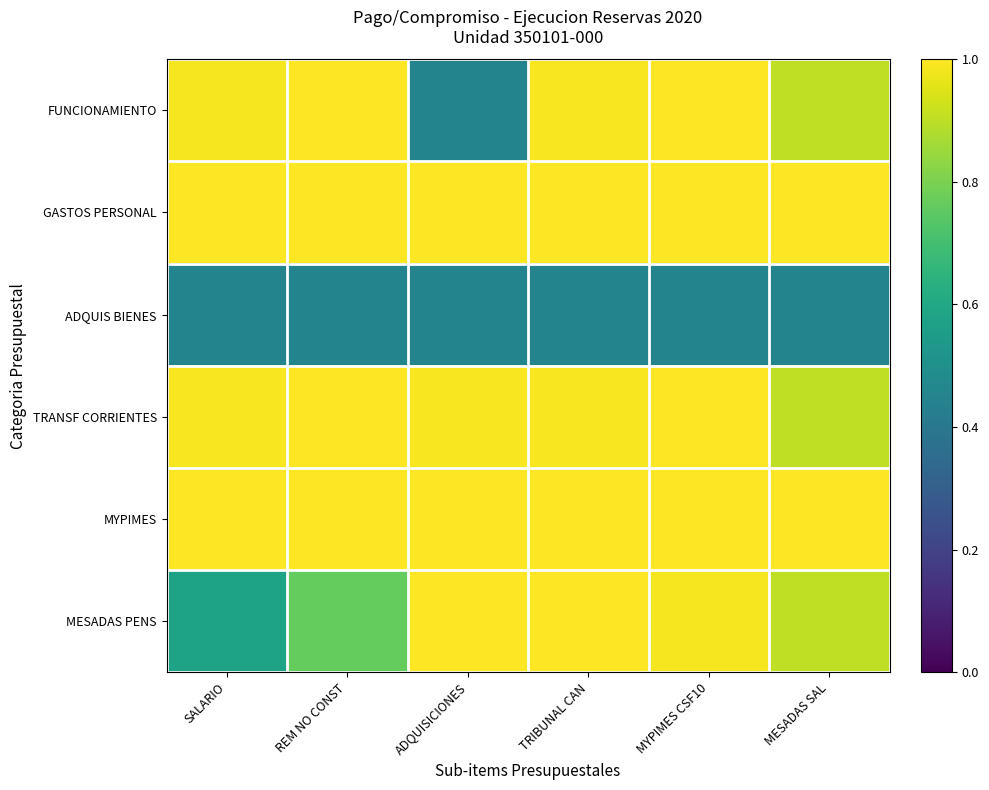

Reading left to right, extract all data points from this chart.

FUNCIONAMIENTO: SALARIO=1.0	REM NO CONST=1.0	ADQUISICIONES=0.5	TRIBUNAL CAN=1.0	MYPIMES CSF10=1.0	MESADAS SAL=0.9
GASTOS PERSONAL: SALARIO=1.0	REM NO CONST=1.0	ADQUISICIONES=1.0	TRIBUNAL CAN=1.0	MYPIMES CSF10=1.0	MESADAS SAL=1.0
ADQUIS BIENES: SALARIO=0.5	REM NO CONST=0.5	ADQUISICIONES=0.5	TRIBUNAL CAN=0.5	MYPIMES CSF10=0.5	MESADAS SAL=0.5
TRANSF CORRIENTES: SALARIO=1.0	REM NO CONST=1.0	ADQUISICIONES=1.0	TRIBUNAL CAN=1.0	MYPIMES CSF10=1.0	MESADAS SAL=0.9
MYPIMES: SALARIO=1.0	REM NO CONST=1.0	ADQUISICIONES=1.0	TRIBUNAL CAN=1.0	MYPIMES CSF10=1.0	MESADAS SAL=1.0
MESADAS PENS: SALARIO=0.6	REM NO CONST=0.8	ADQUISICIONES=1.0	TRIBUNAL CAN=1.0	MYPIMES CSF10=1.0	MESADAS SAL=0.9